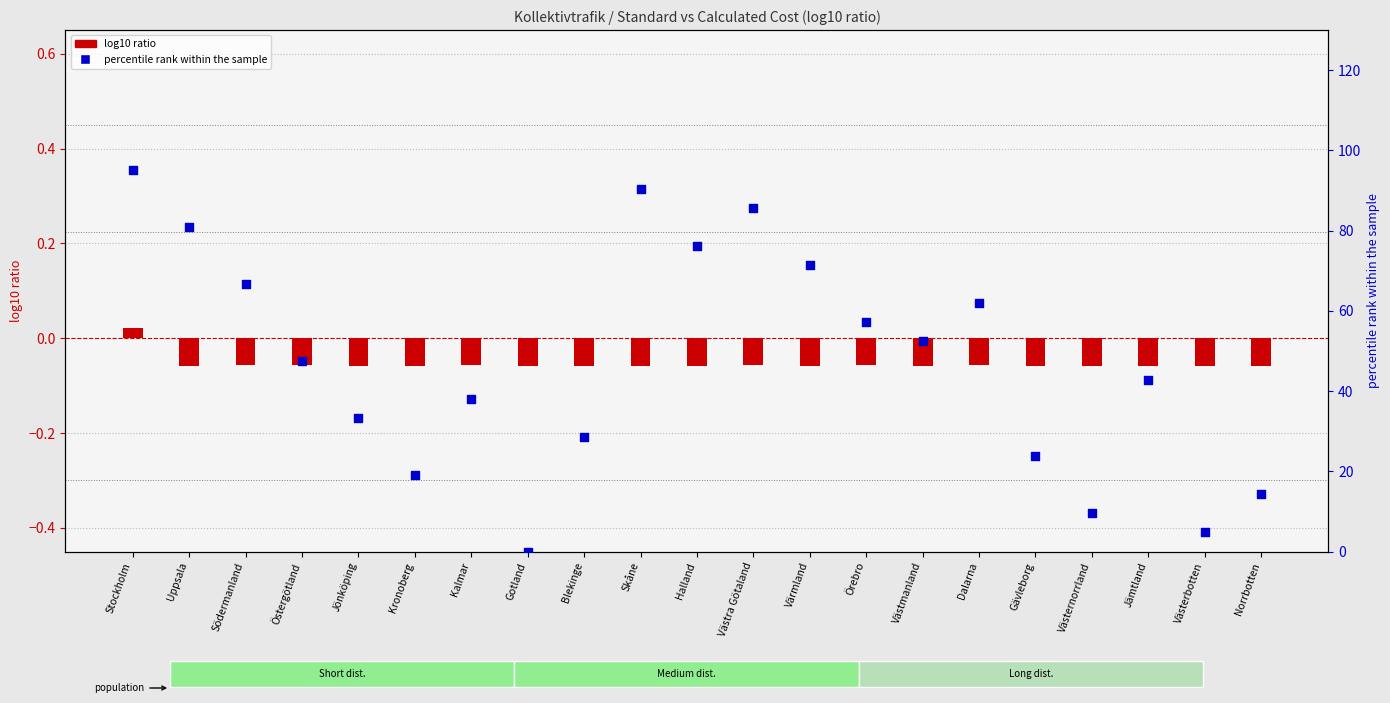

Which series has the largest total across all categories?

percentile rank within the sample